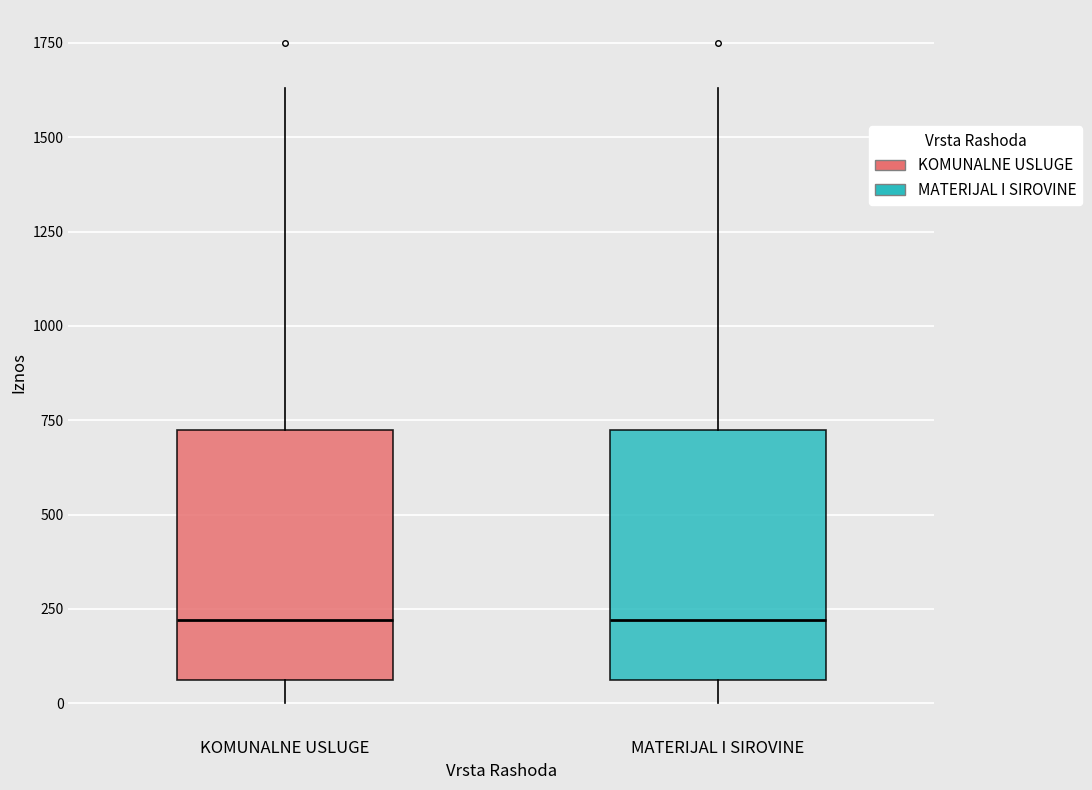

Reading left to right, transcribe this box plot: for each box, give where its median line is, the range the box spans, and where its two whiskers end, as read against the y-axis. The values are not printed on the chart, so give them approximately, as read against the axis.

KOMUNALNE USLUGE: median 200, box 50 to 700, whiskers 0 to 1650
MATERIJAL I SIROVINE: median 200, box 50 to 700, whiskers 0 to 1650